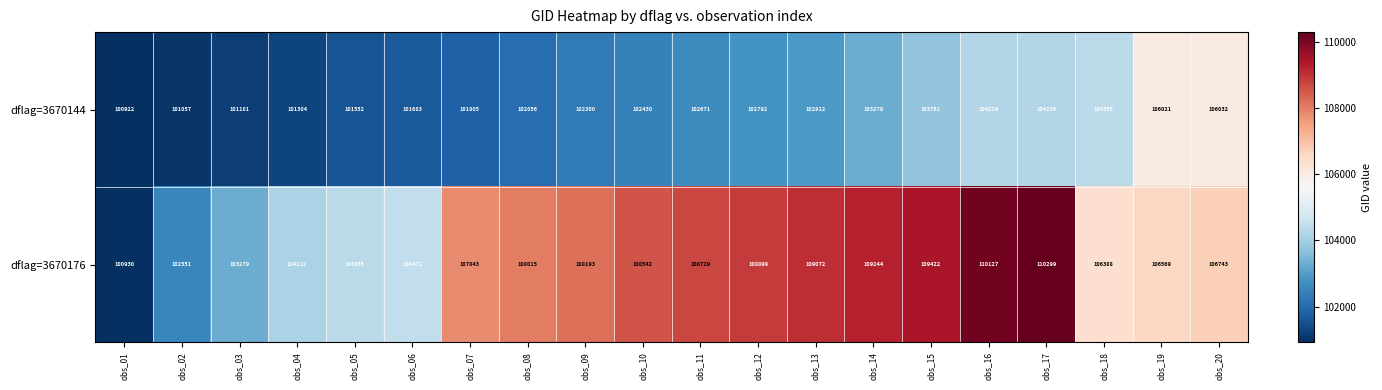

The value of dflag=3670144 at obs_05 is 47904. True or false?

False